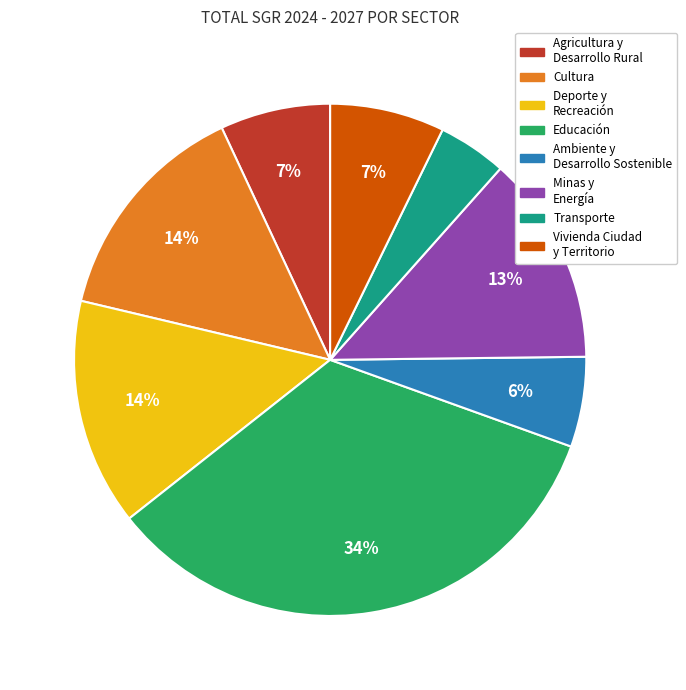

To the nearest percent, what is the combined percentage of Agricultura y Desarrollo Rural and Vivienda Ciudad y Territorio?

14%